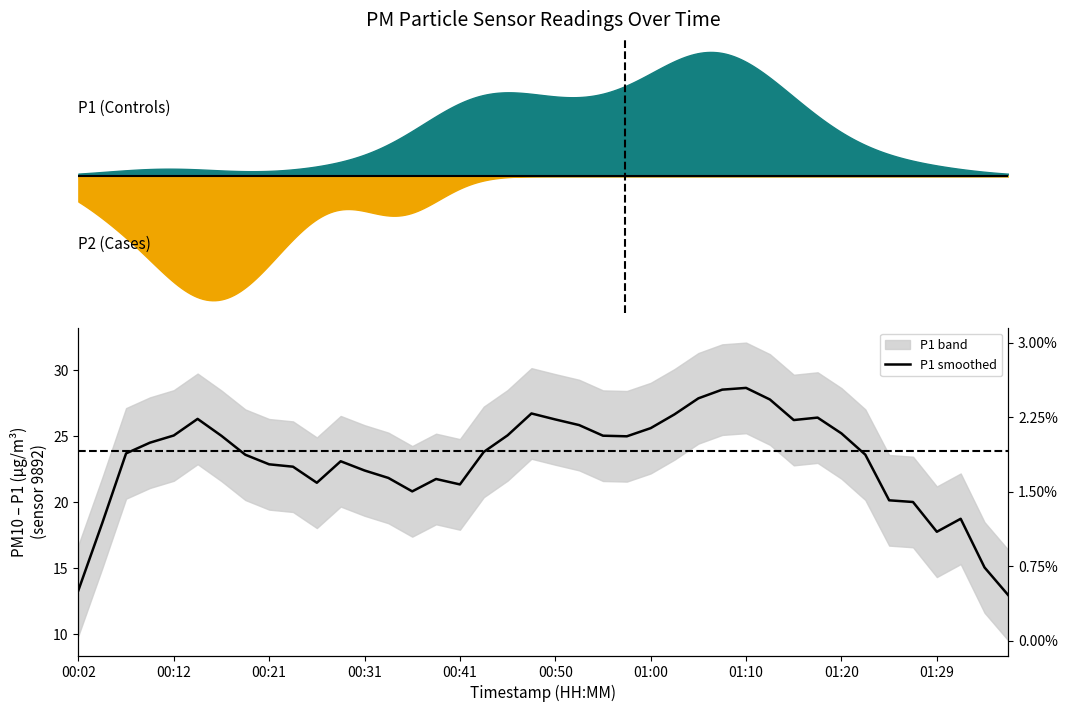

Which has a higher value, 27 or 20?

27